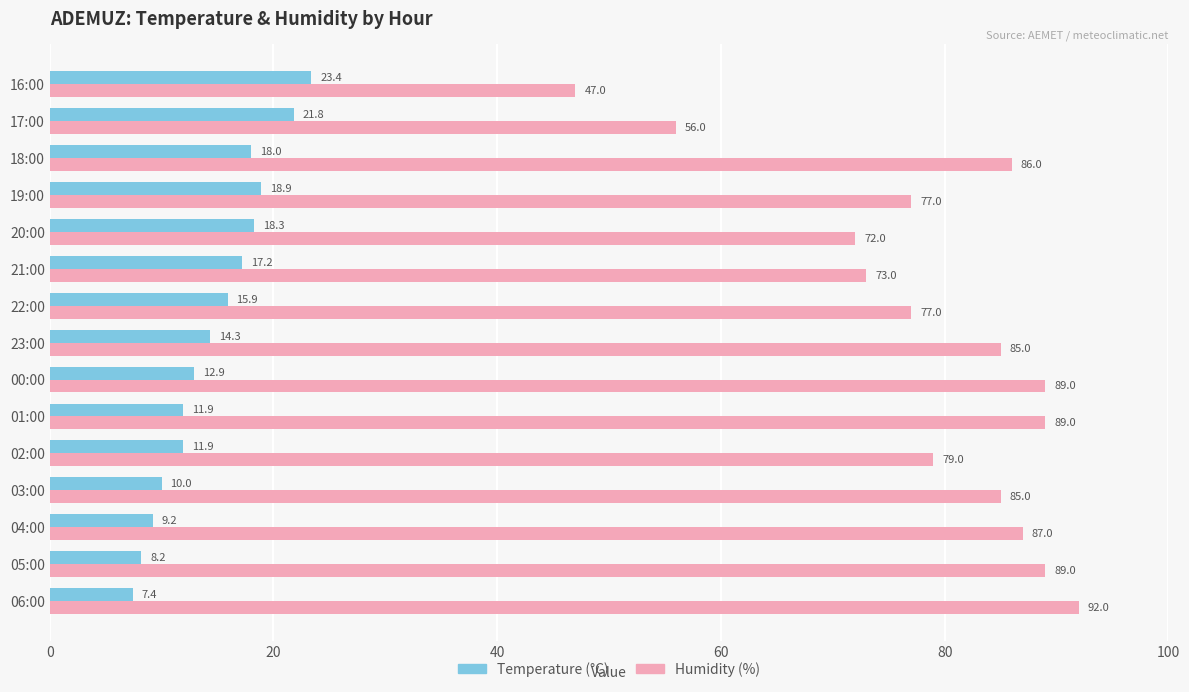

What is the difference between the Temperature (°C) values at 02:00 and 03:00?

1.9